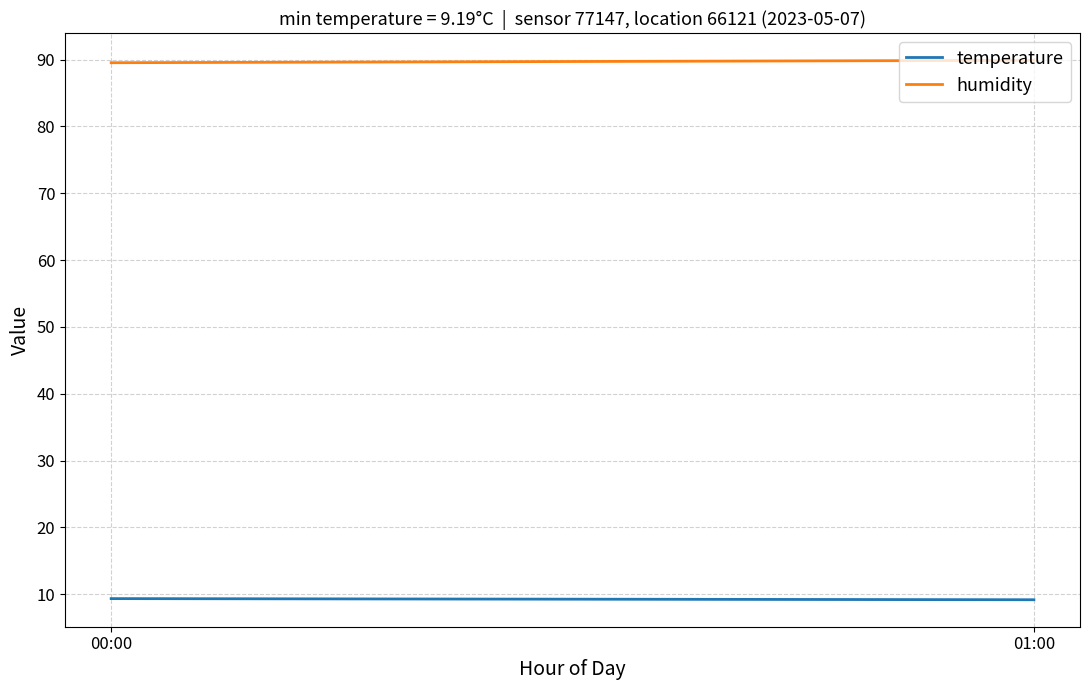

What position from the left is 01:00?

2